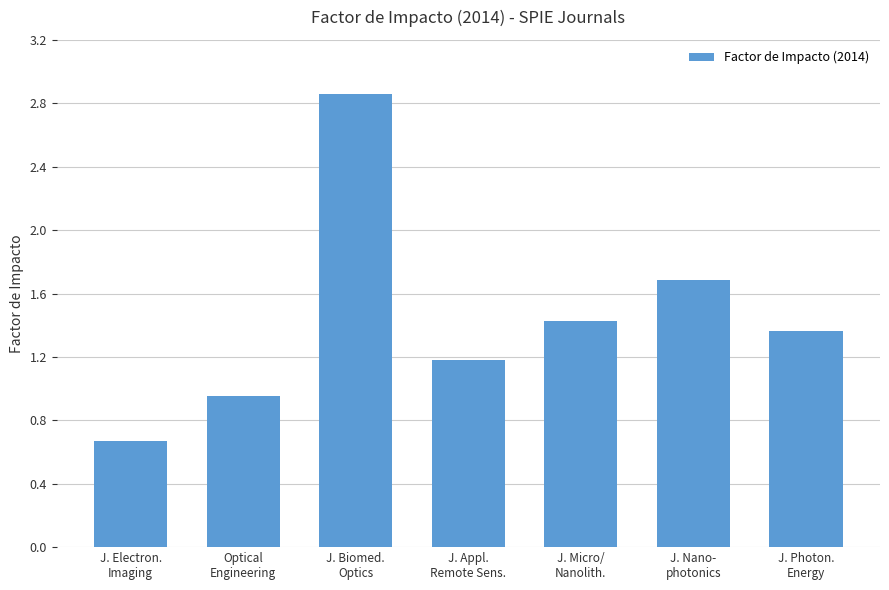

What is the smallest value displayed?

0.7